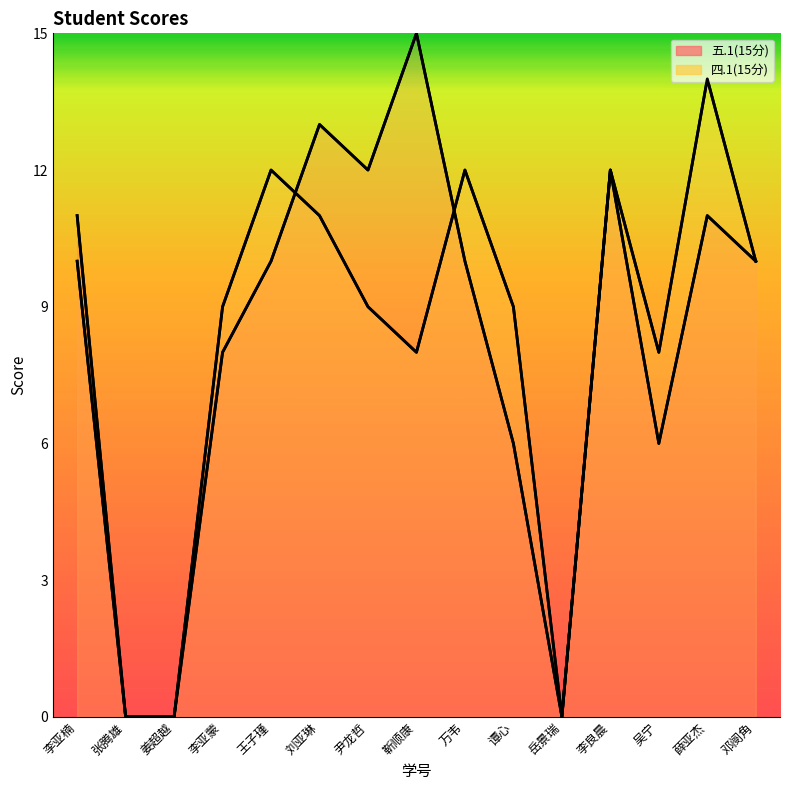

At which label does 四.1(15分) reach its peak?

薛亚杰